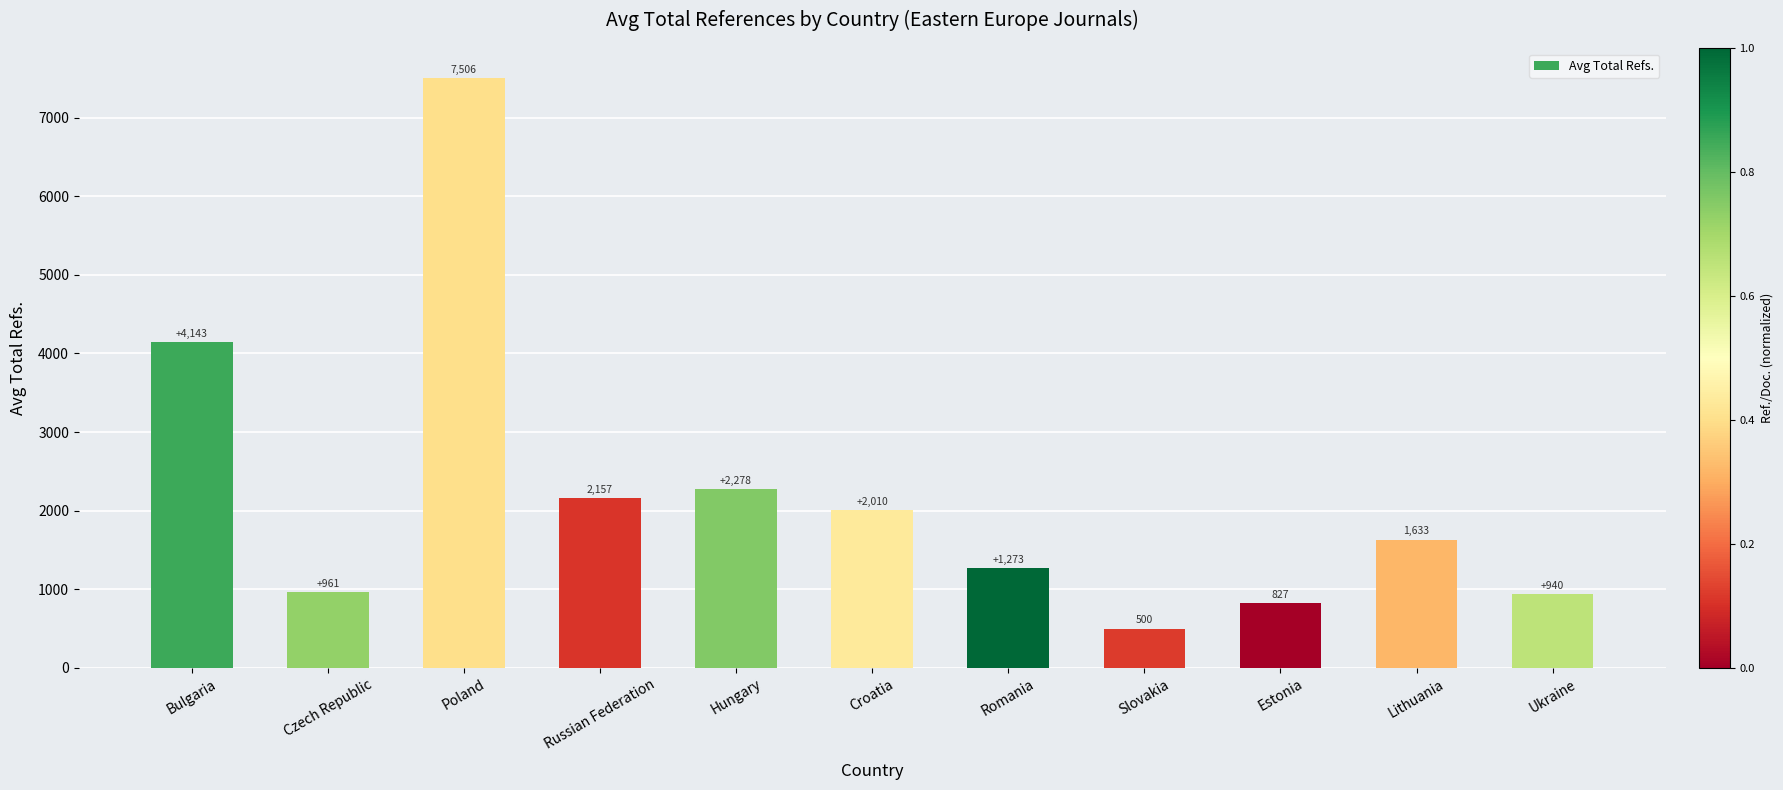

What value does the data have at Czech Republic?

961.0